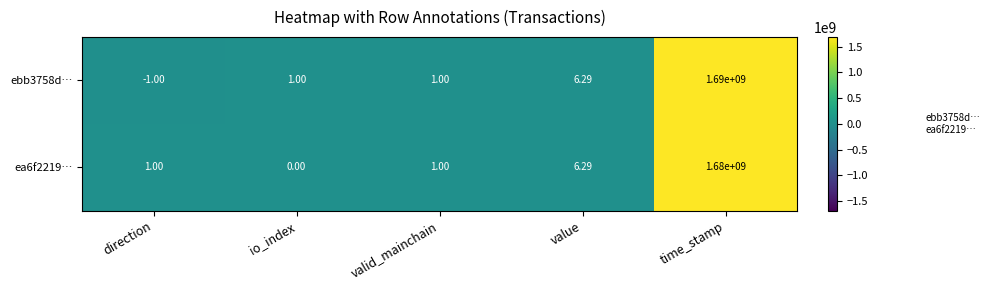

At which label is ebb3758d… closest to 844999999?

value